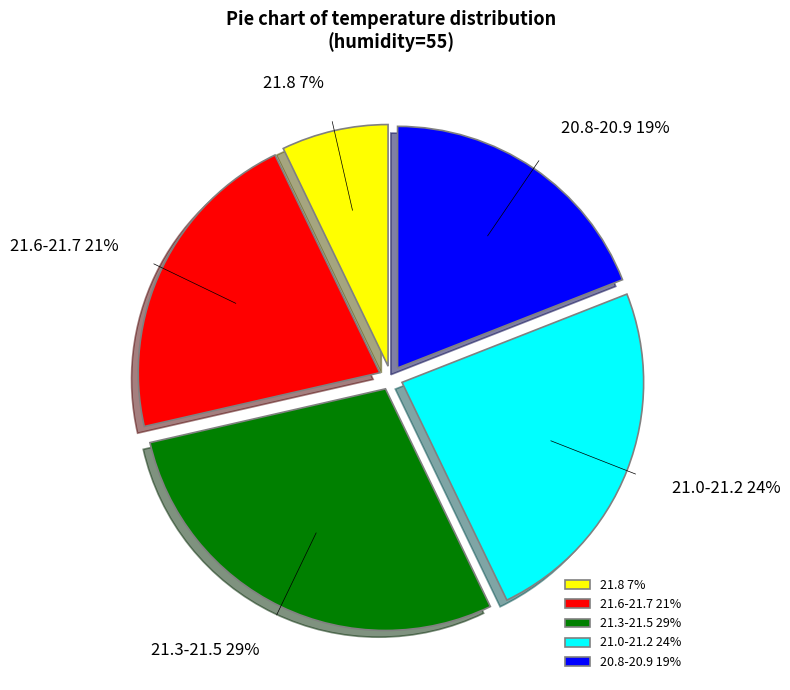

Approximately how many times larger is the value at 20.8-20.9 compared to 21.8?

2.7